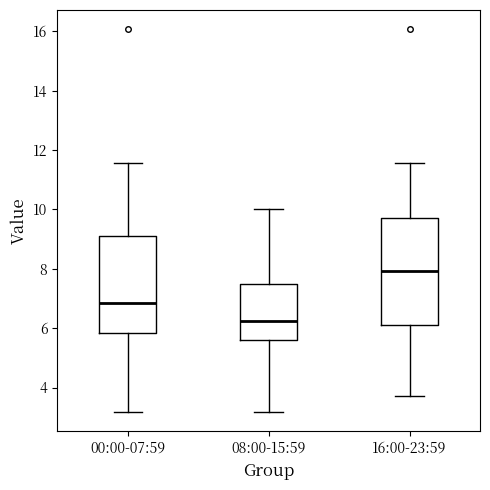

Which box is the tallest, from its lower edge to its upper edge?

16:00-23:59